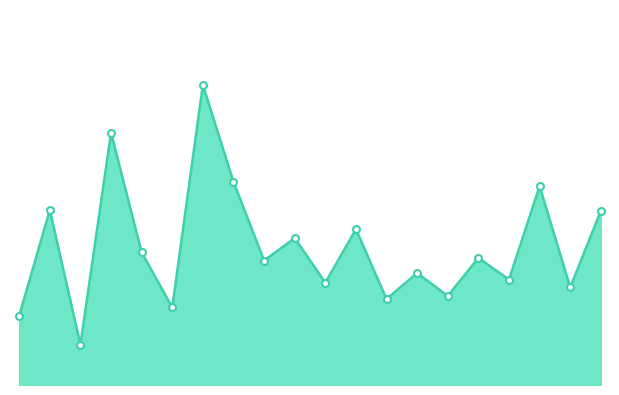

Is this an area chart (filled region under the line)?

Yes